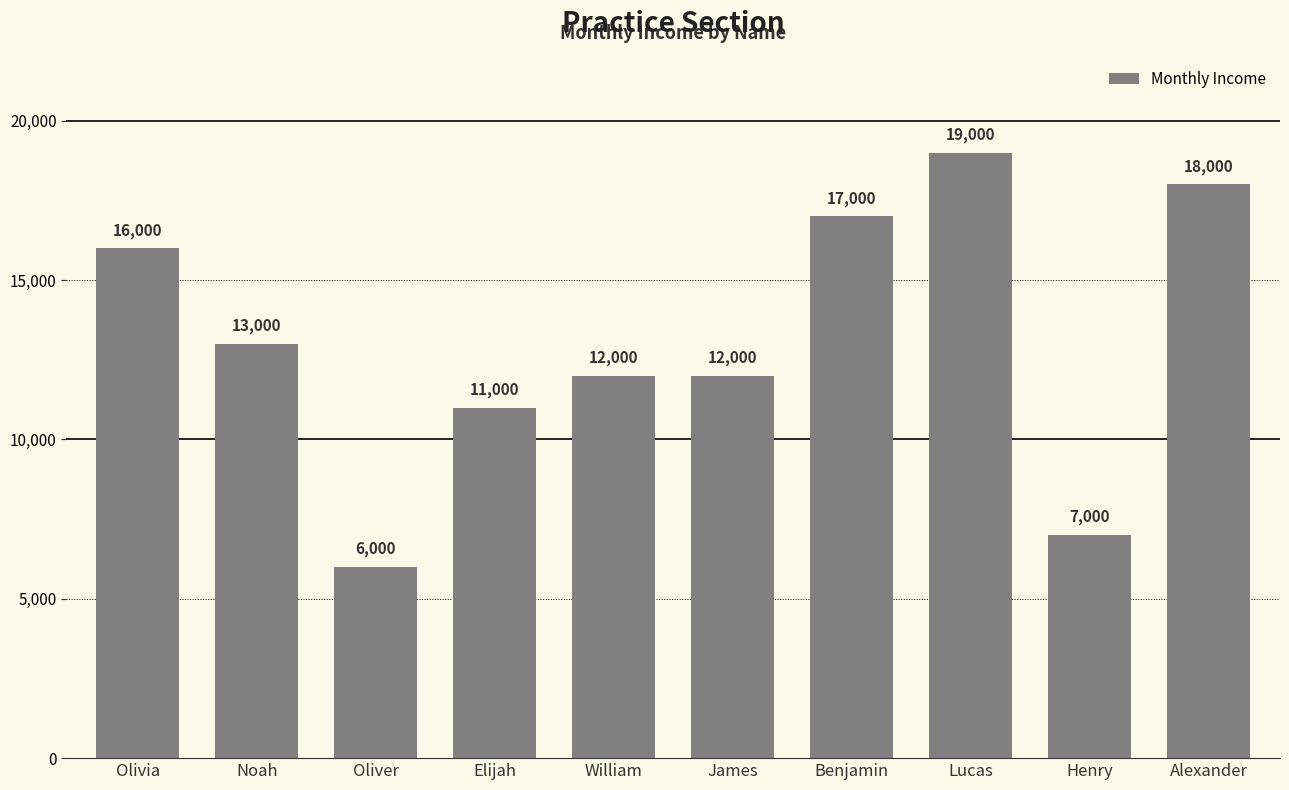

What value does the data have at Noah, to the nearest 100?

13000